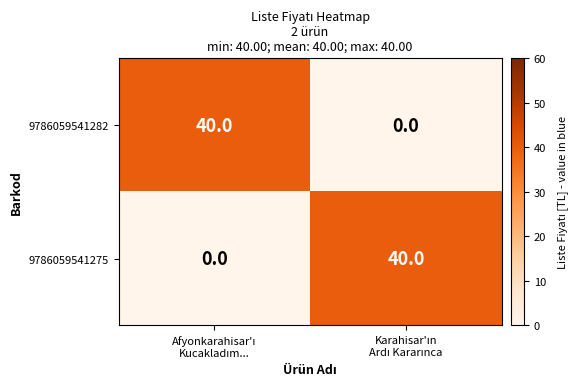

What is the maximum value for 9786059541282?

40